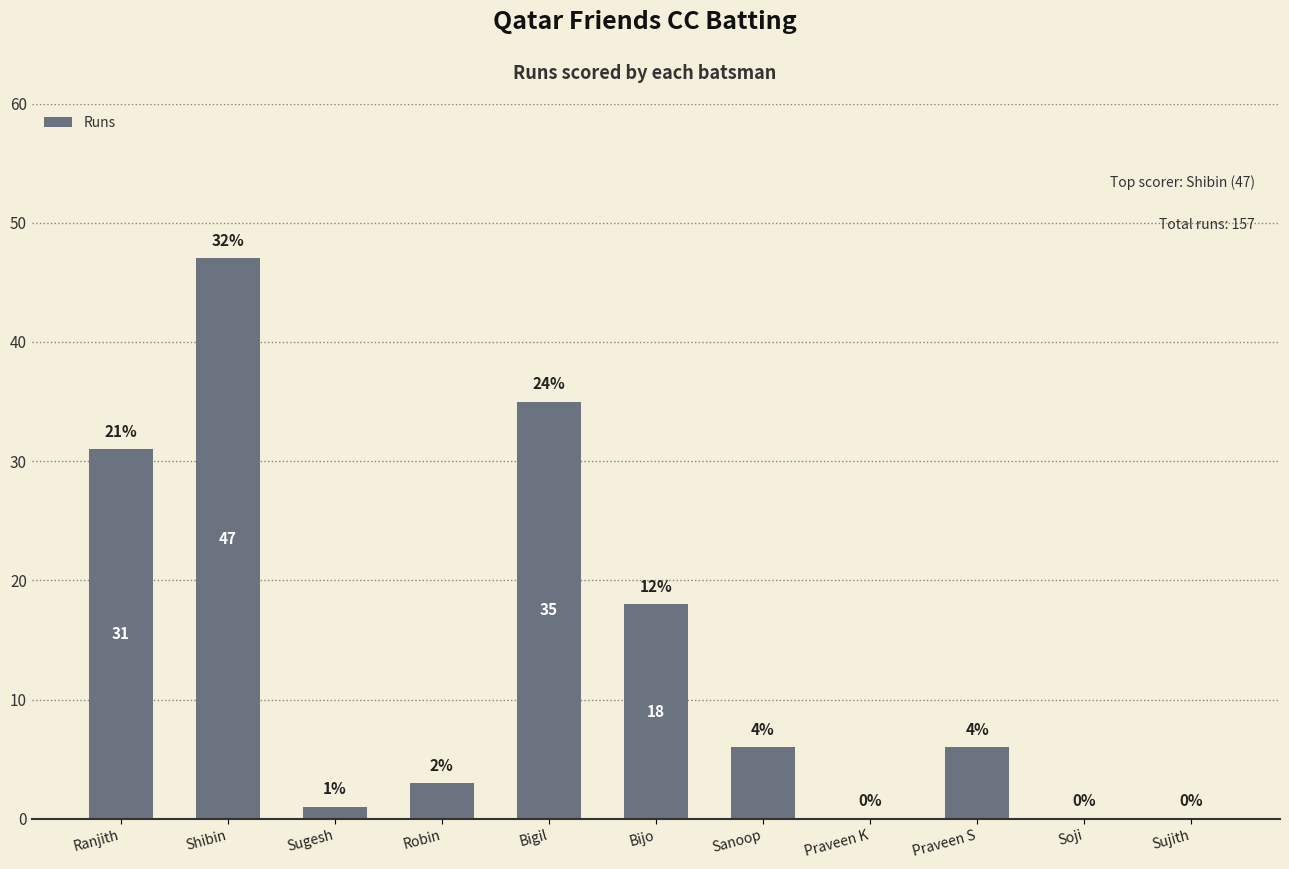

What is the greatest value displayed?

47